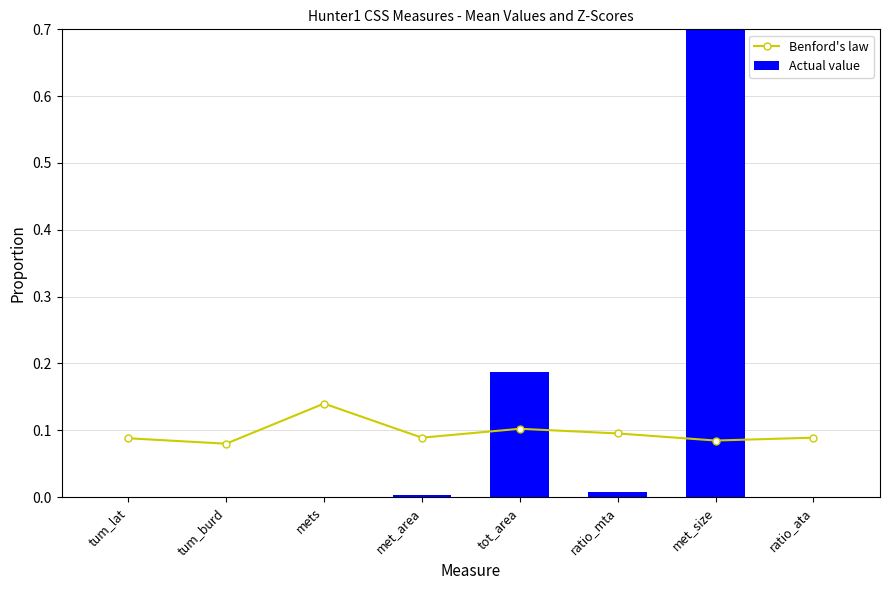

The value of Benford's law at ratio_ata is 0.1. True or false?

False